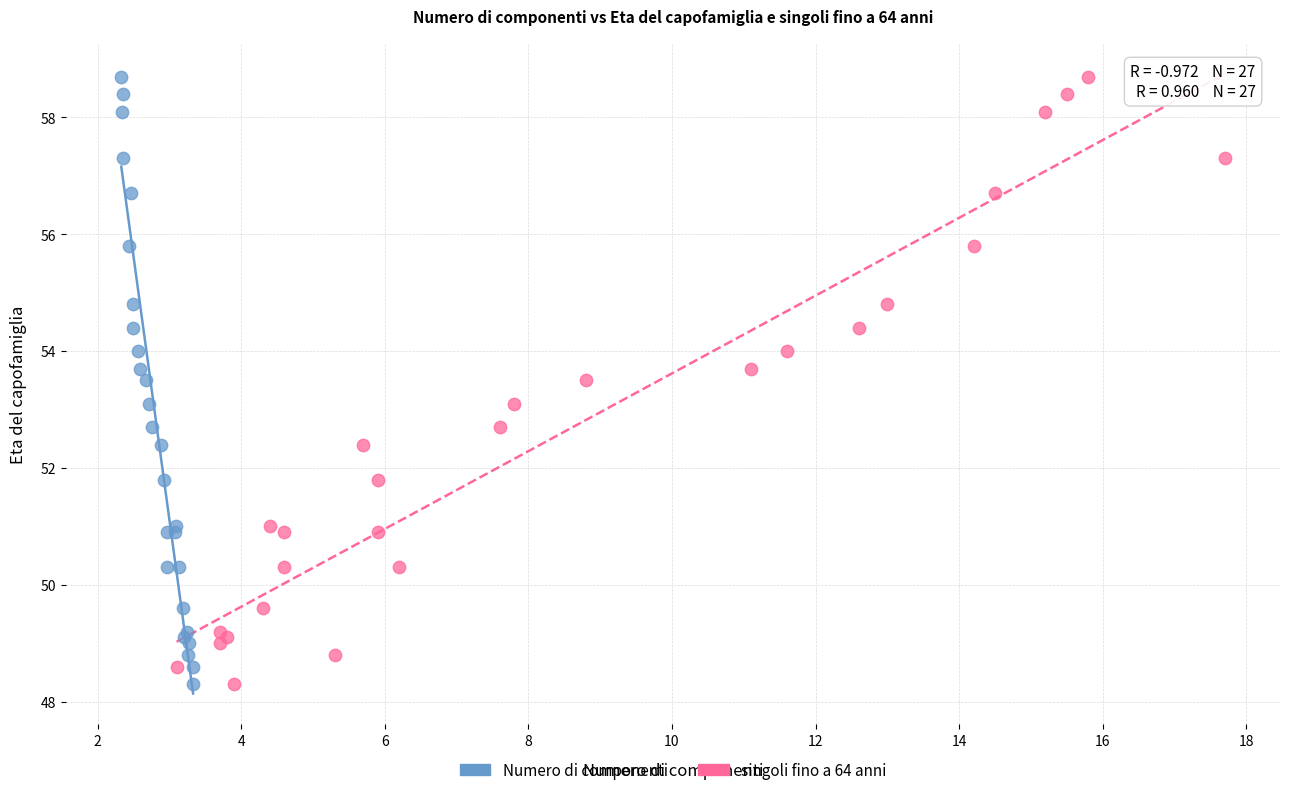

What are all the series names shown in the legend?

Numero di componenti, singoli fino a 64 anni